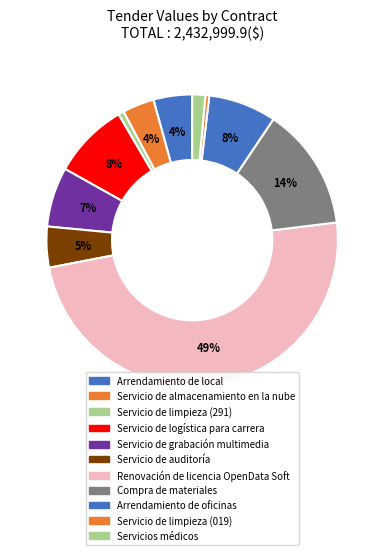

Does Arrendamiento de local account for over 50% of the chart?

No